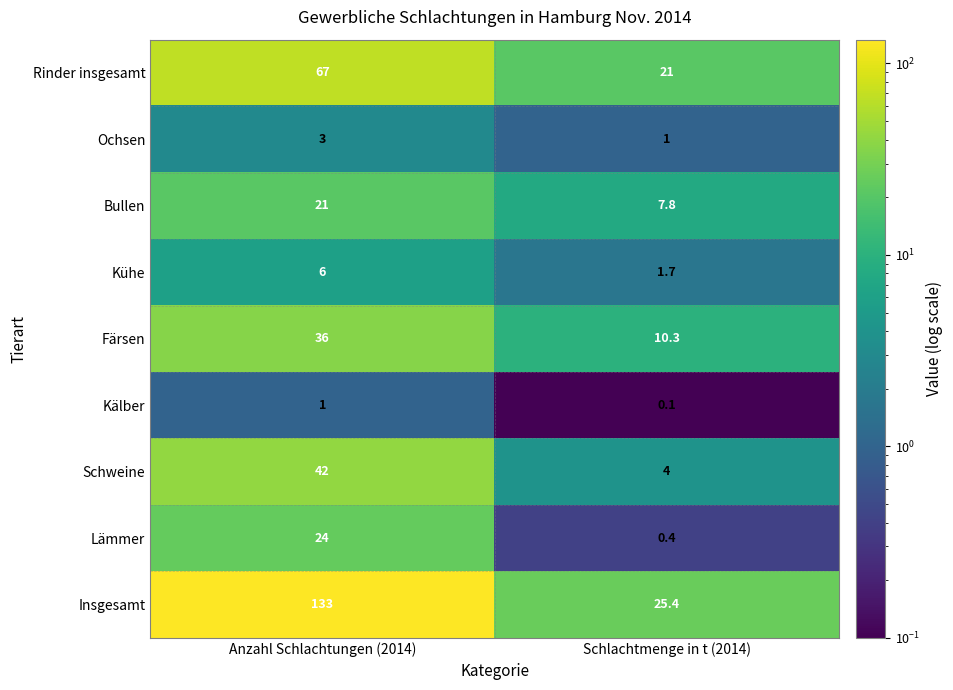

The Schweine series shows 6.1 at Schlachtmenge in t (2014). True or false?

False